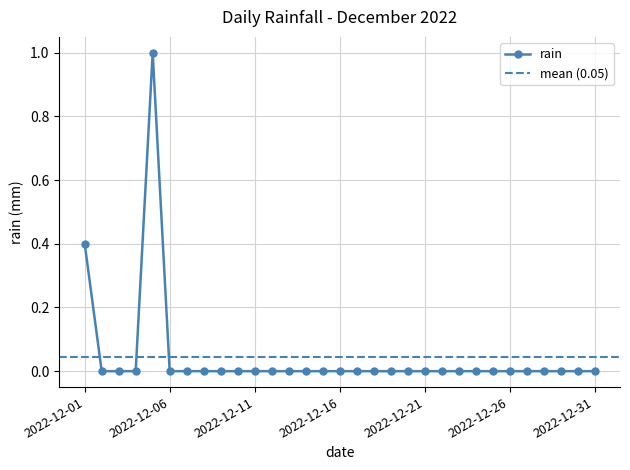

Which label corresponds to the largest value in the chart?

2022-12-05